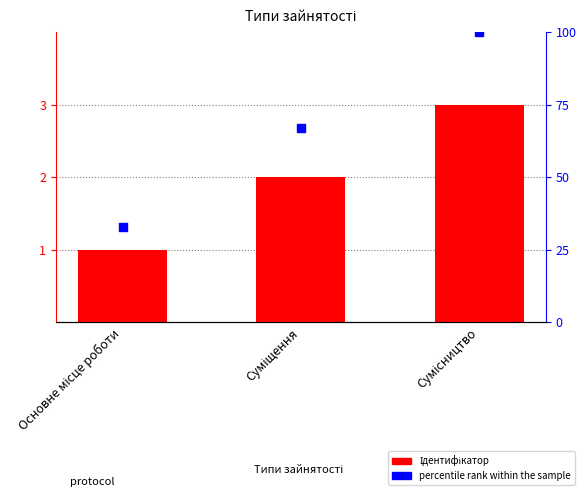

At how many categories does at least one series exceed 65?

2